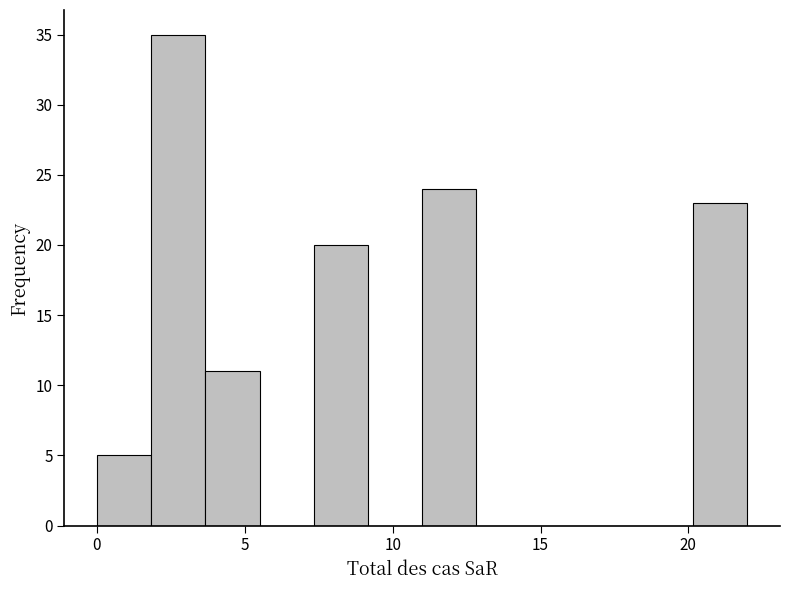

Around what value on the x-axis is the tallest bar? Give the approximate position of its centre, as read against the axis.

3.0